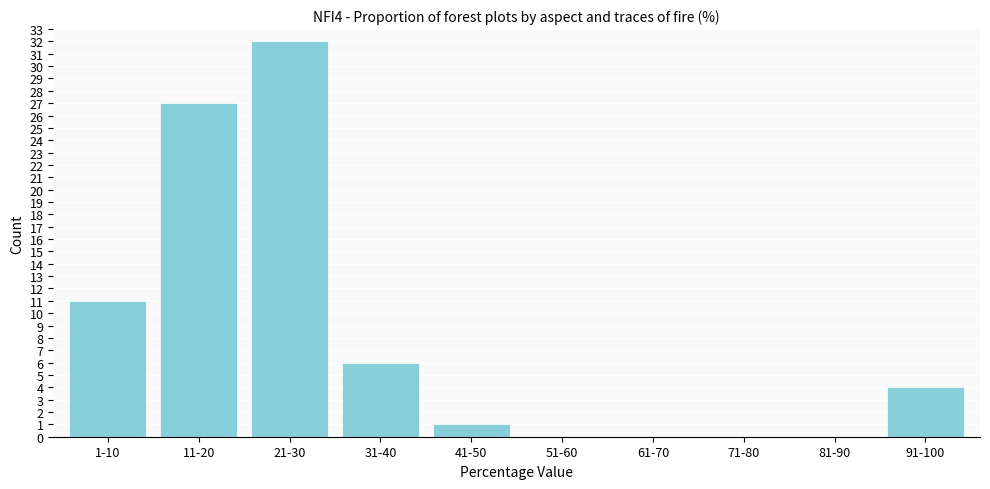

Reading left to right, list all the values displayed in this chart.

1-10=11	11-20=27	21-30=32	31-40=6	41-50=1	51-60=0	61-70=0	71-80=0	81-90=0	91-100=4